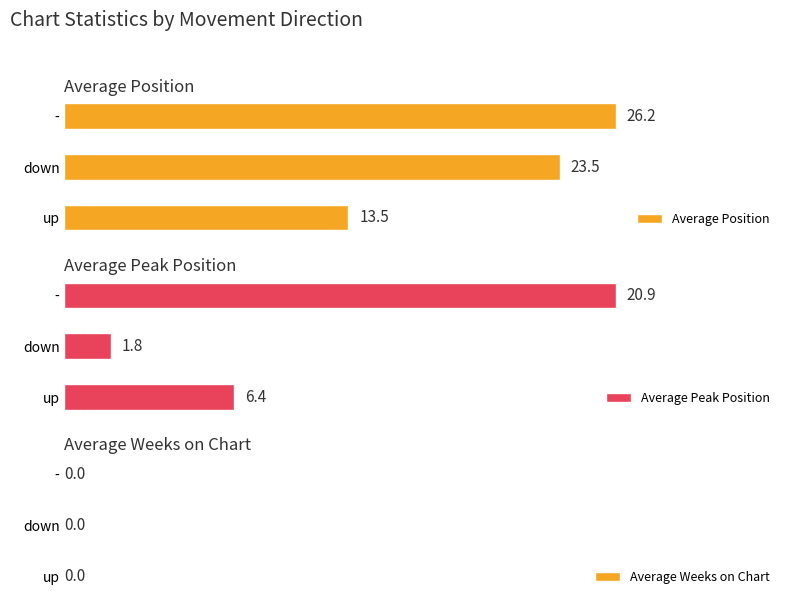

Where is Average Position nearest to the value 19?

down